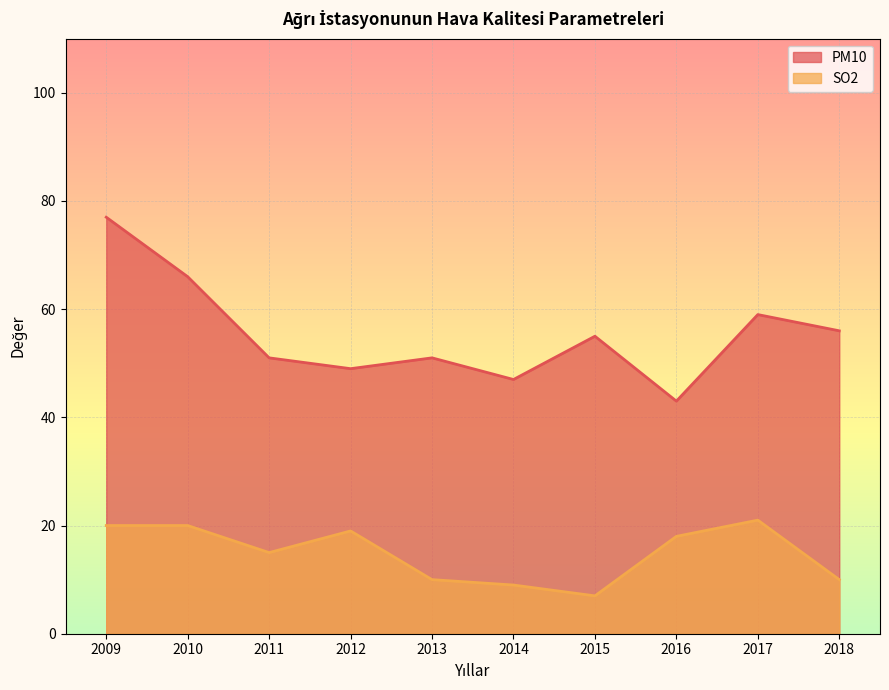

Which series has the largest range (max minus min)?

PM10